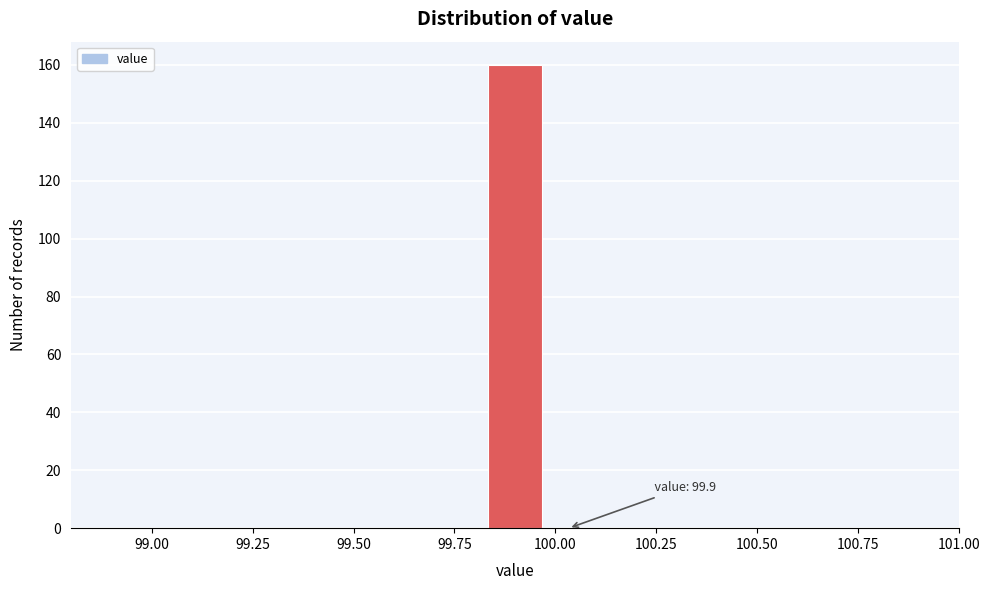

Read against the x-axis, roughly where is the centre of the tallest bar?

99.90